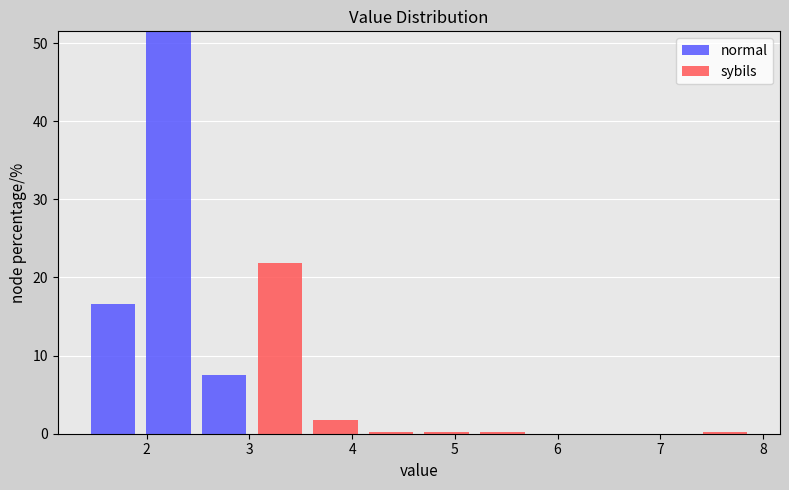

Which range on the x-axis has the tallest stacked bar (by total height)?

1.9 to 2.5